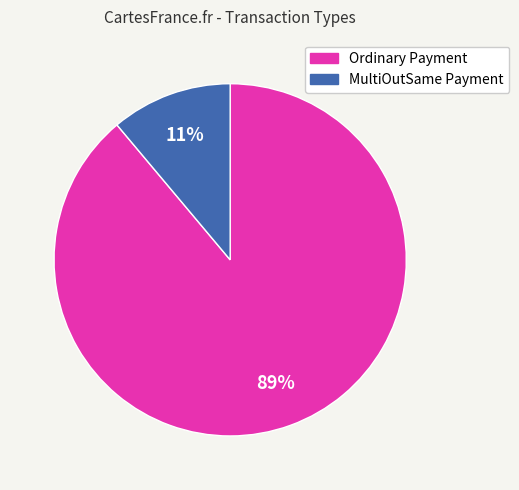

What is the smallest slice in the pie chart?

MultiOutSame Payment